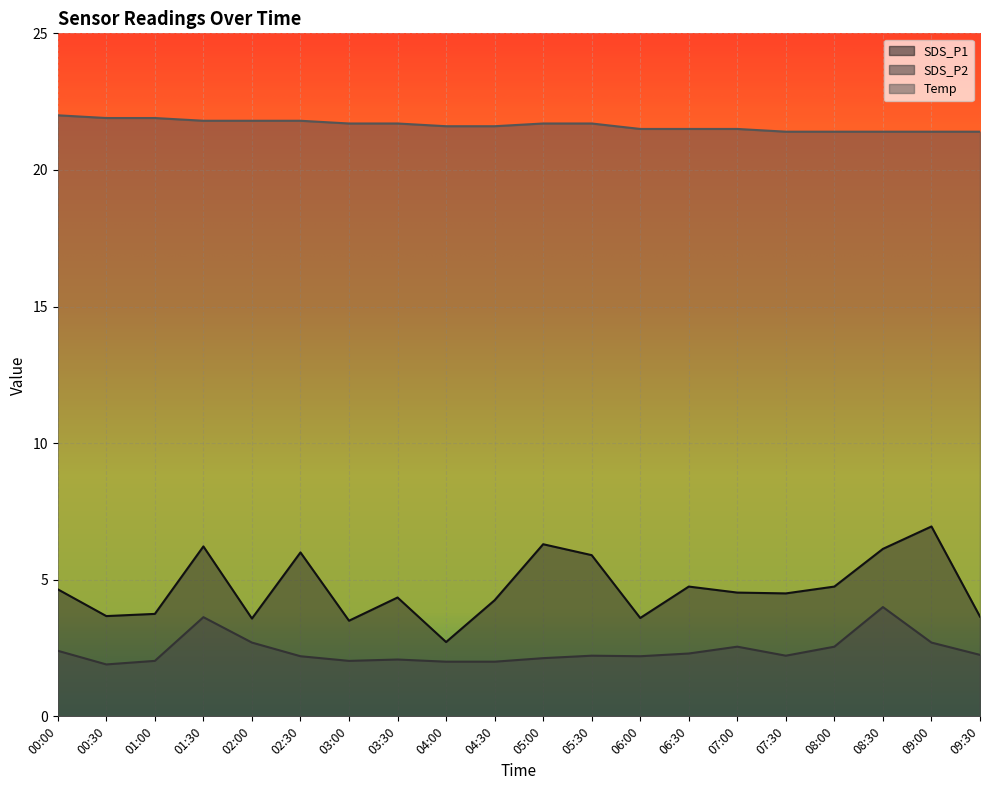

The Temp series shows 36.8 at 06:00. True or false?

False